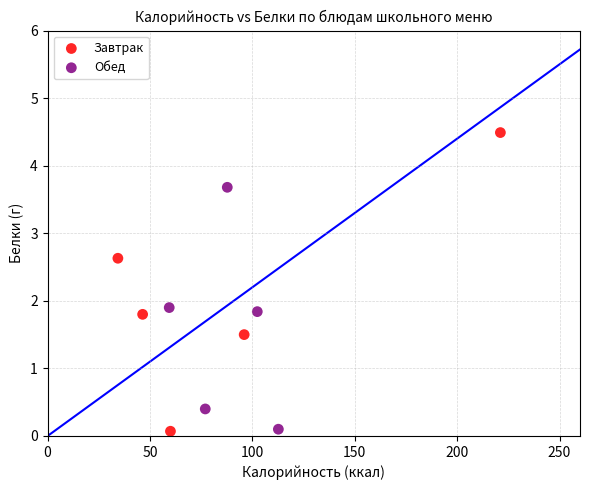

Which series reaches the maximum Y coordinate?

Завтрак